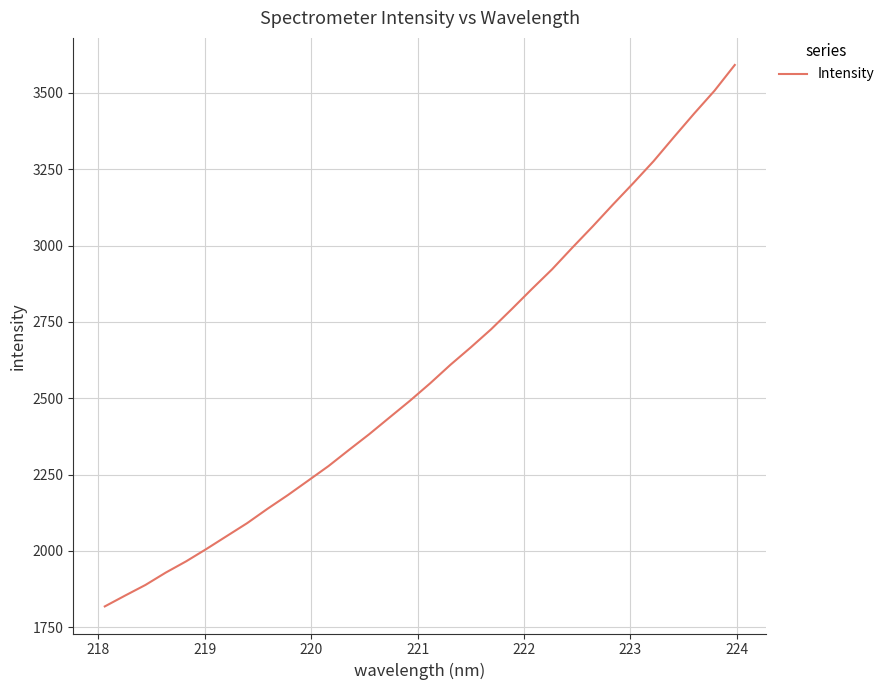

What is the difference between the maximum and minimum values?

1773.1